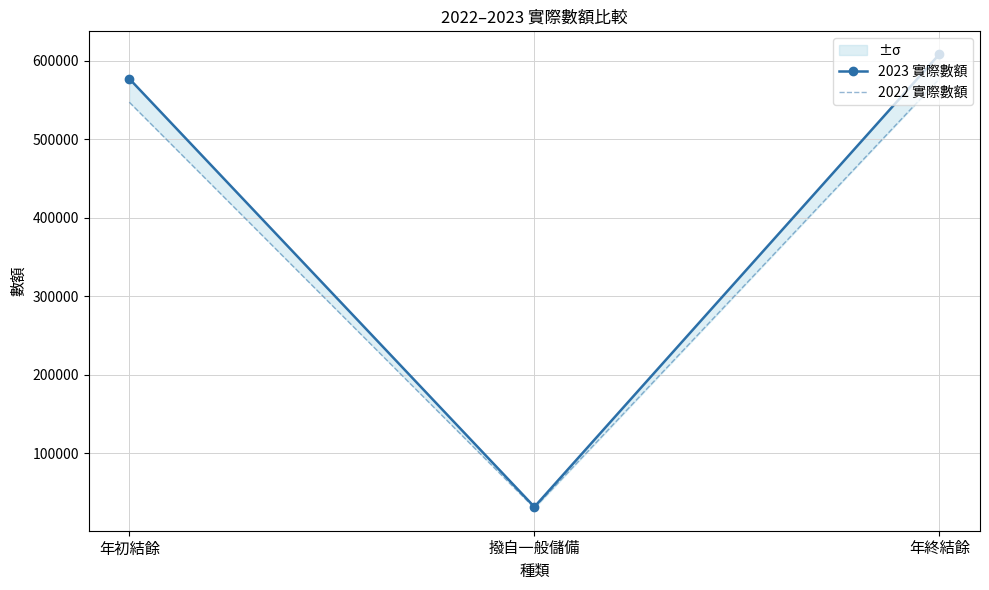

Which category has the lowest value in the 2023 實際數額 series?

撥自一般儲備